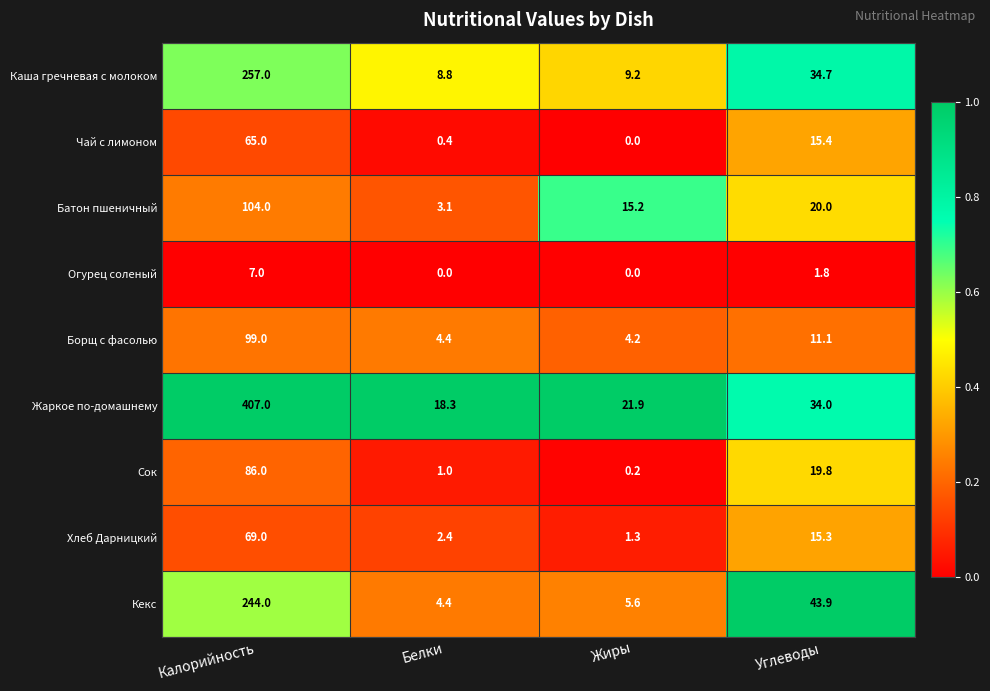

At which category is the sum across all series the highest?

Калорийность